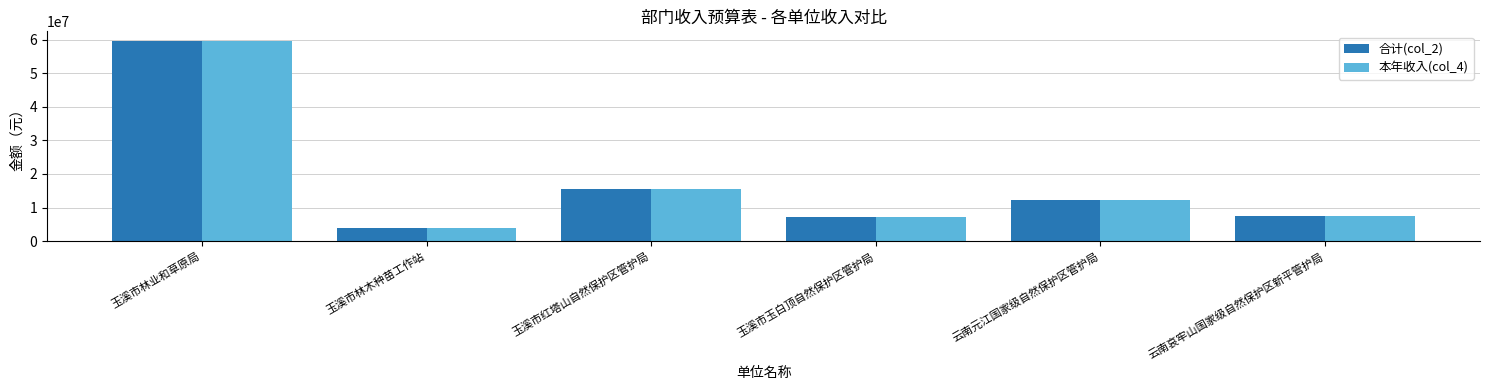

Reading left to right, extract all data points from this chart.

合计(col_2): 59491068.5	3979865.6	15401137.1	7150068.5	12241077.9	7529182.4
本年收入(col_4): 59491068.5	3979865.6	15401137.1	7150068.5	12241077.9	7524182.4